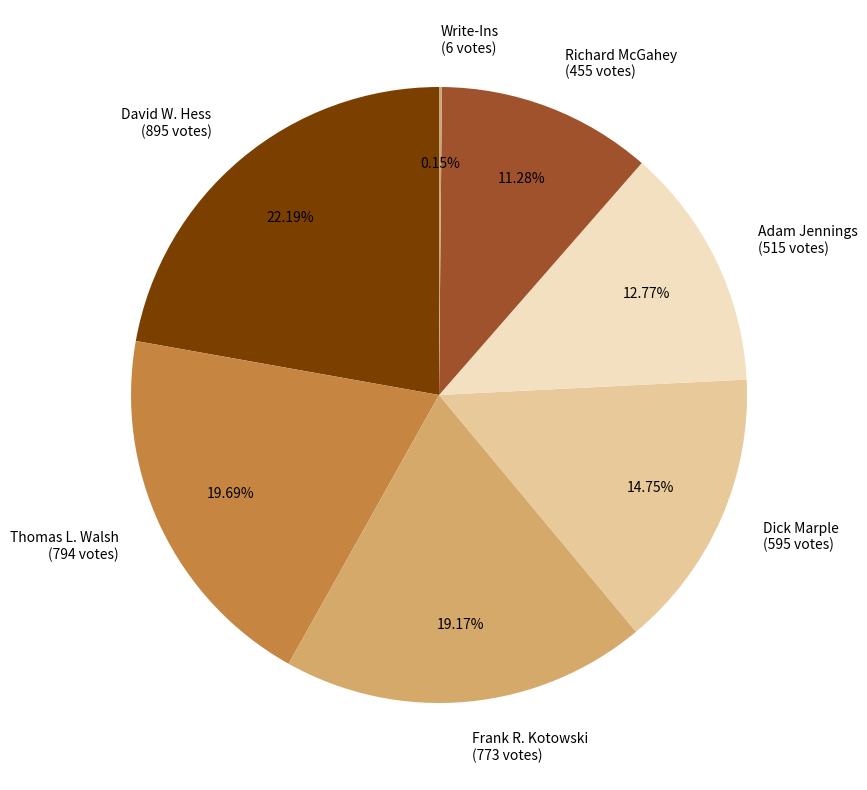

Approximately how many times larger is the value at Frank R. Kotowski (773 votes) compared to Adam Jennings (515 votes)?

1.5